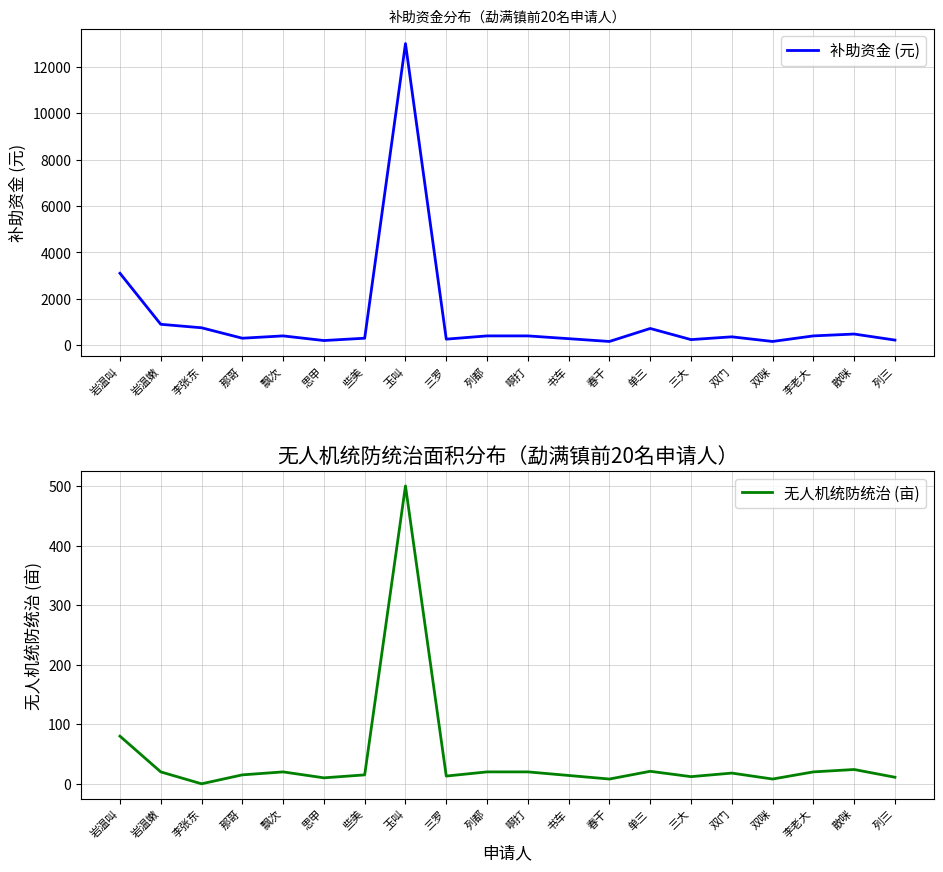

Does the chart have visible grid lines?

Yes